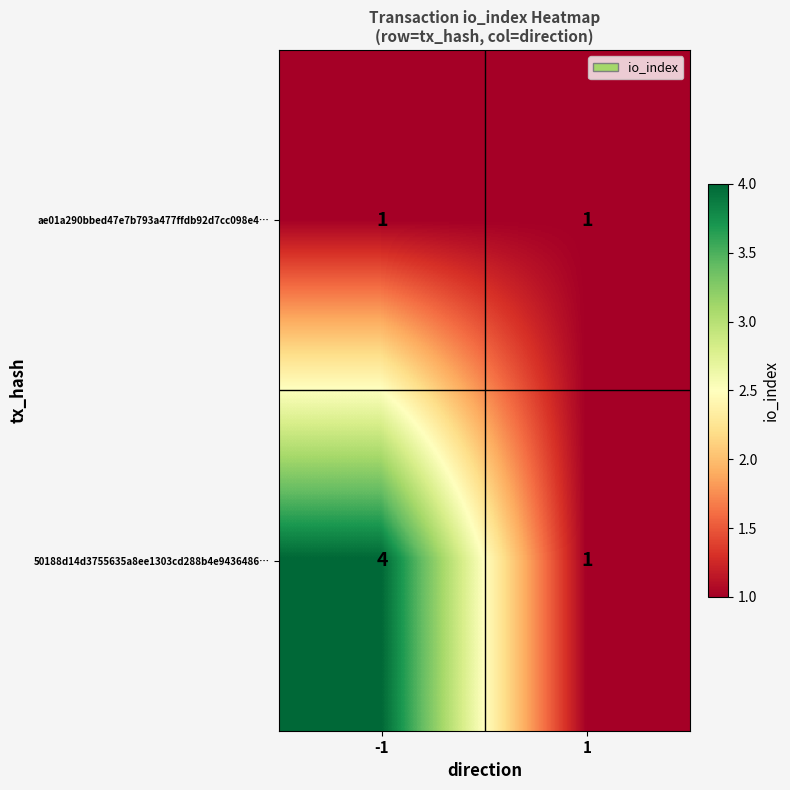

What is the highest value of the 50188d14d3755635a8ee1303cd288b4e9436486… series?

4